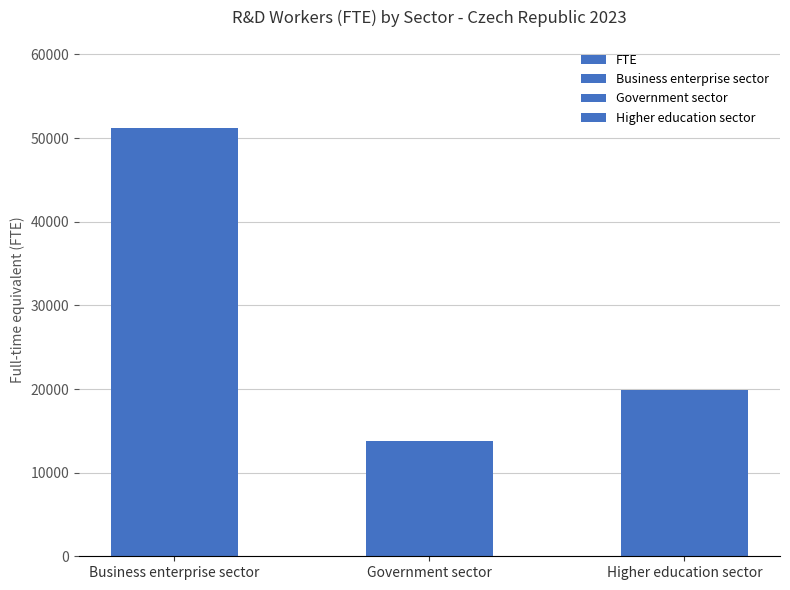

What is the label of the 2nd bar from the left?

Government sector